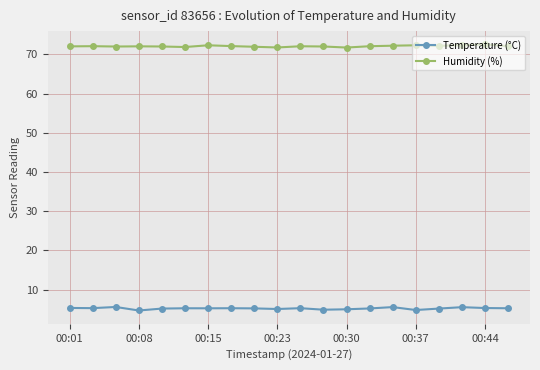

True or false: Humidity (%) and Temperature (°C) cross at least once.

False